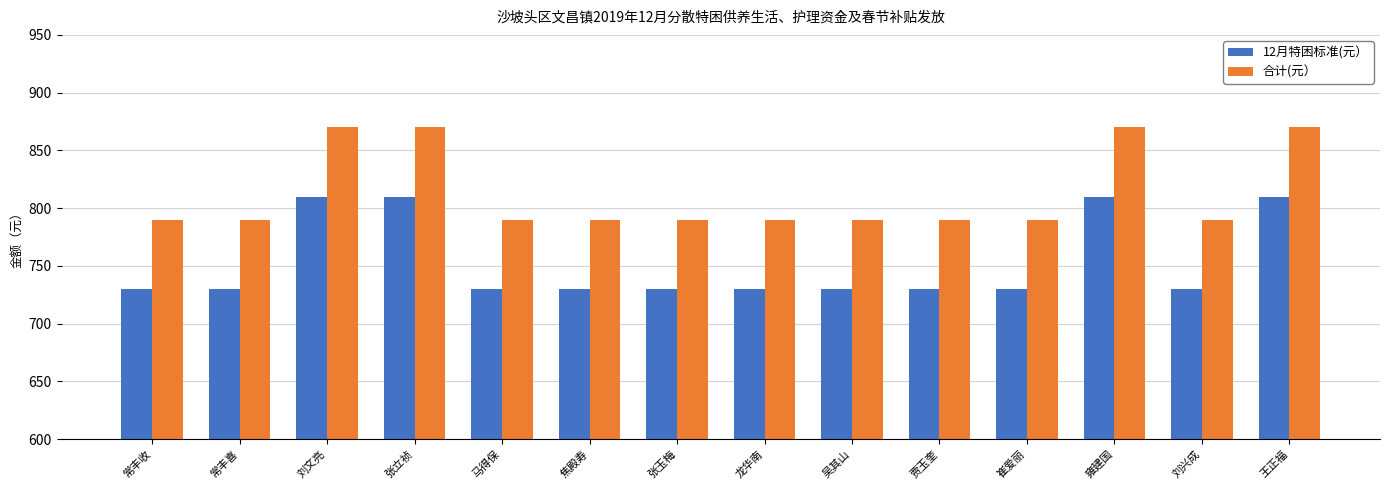

What is the spread (max minus min) of values at 刘兴成?

60